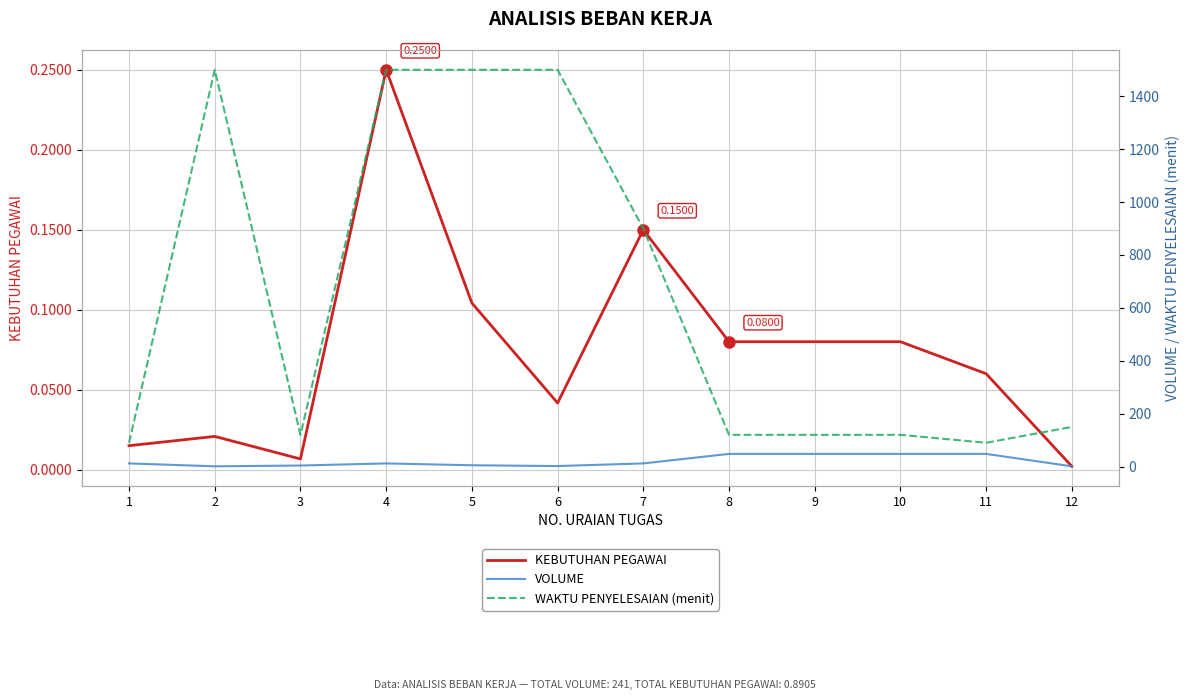

True or false: KEBUTUHAN PEGAWAI and VOLUME cross at least once.

False